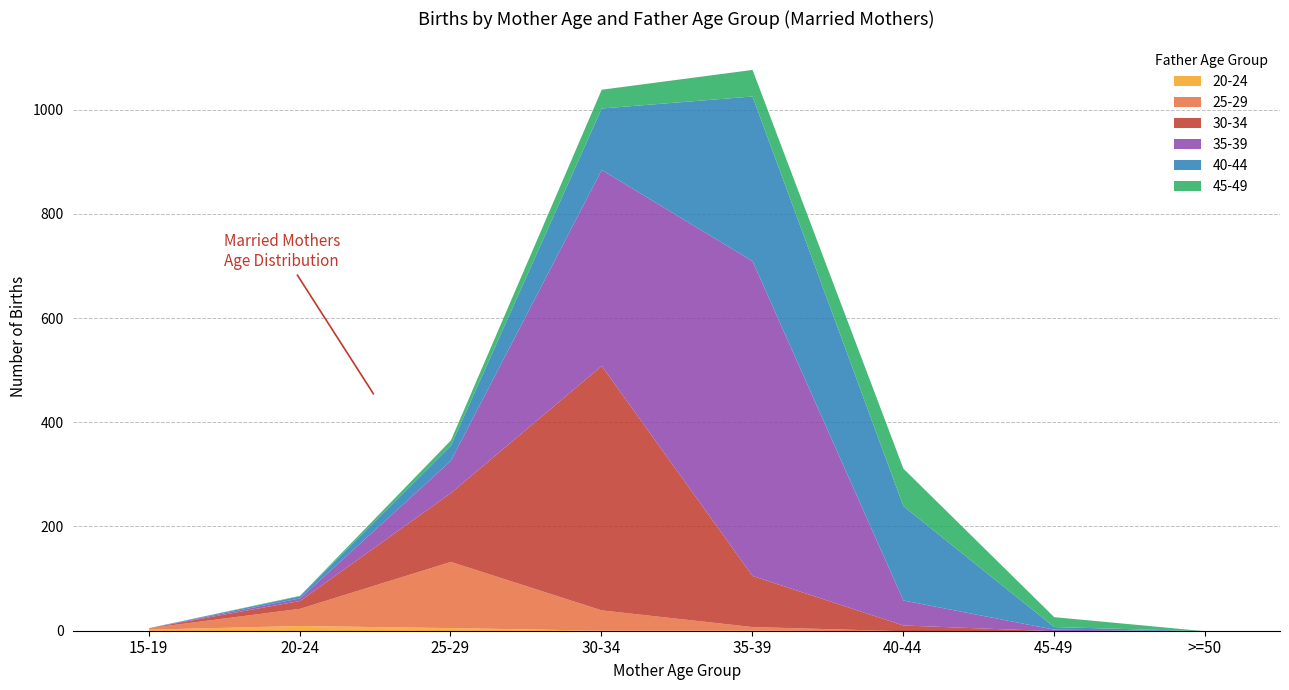

How many times do 25-29 and 30-34 cross each other?

1